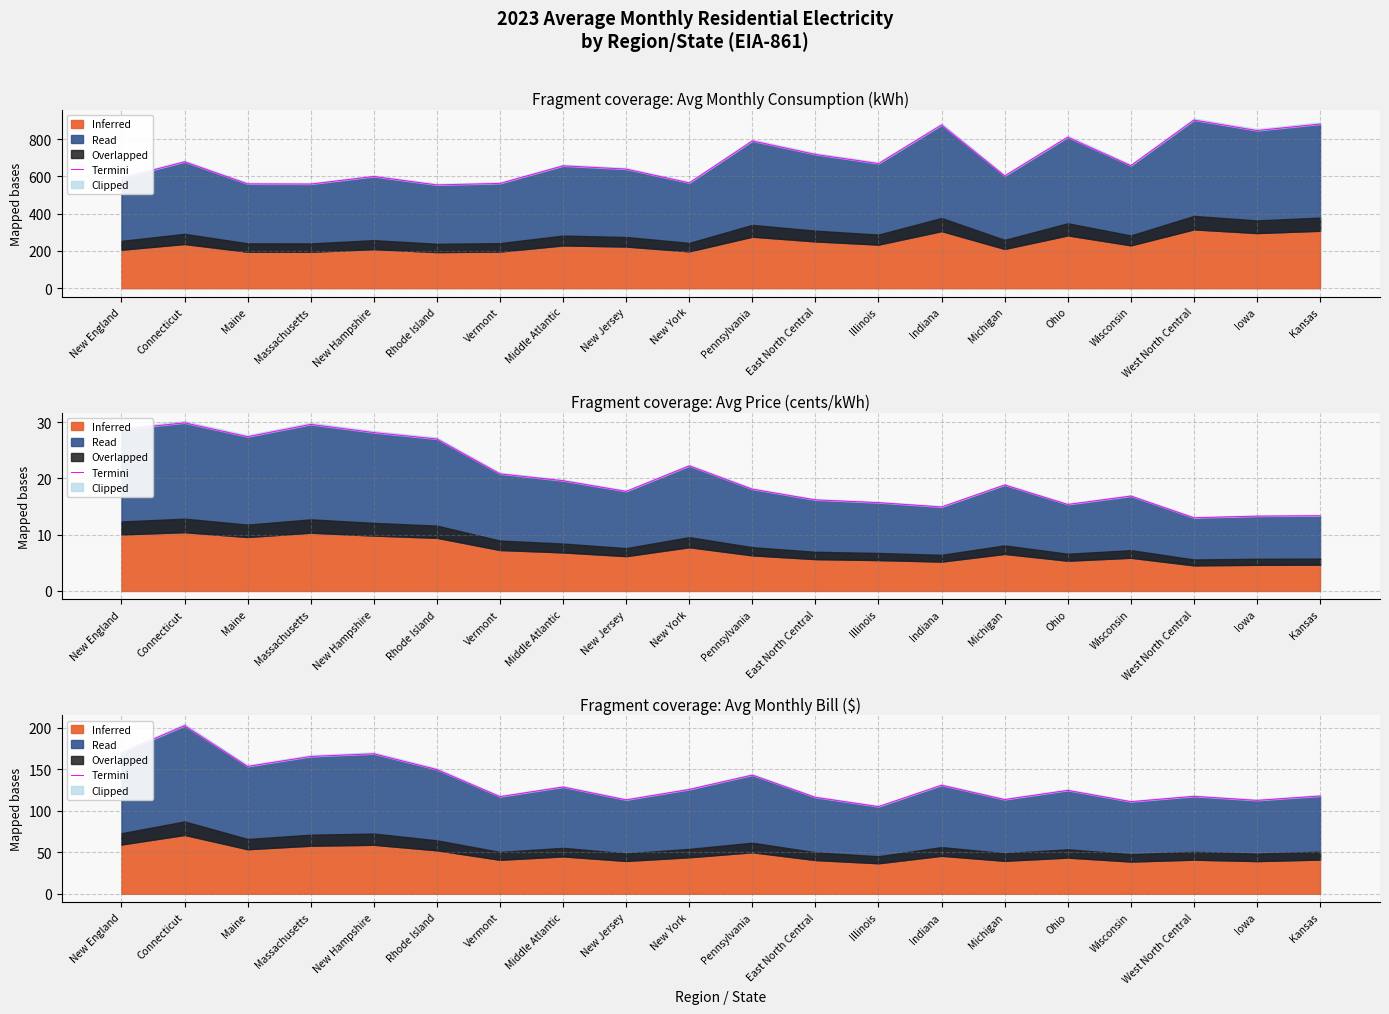

List the labels in order of value, largest first.

Connecticut, New England, New Hampshire, Massachusetts, Maine, Rhode Island, Pennsylvania, Indiana, Middle Atlantic, New York, Ohio, Kansas, West North Central, Vermont, East North Central, Michigan, New Jersey, Iowa, Wisconsin, Illinois